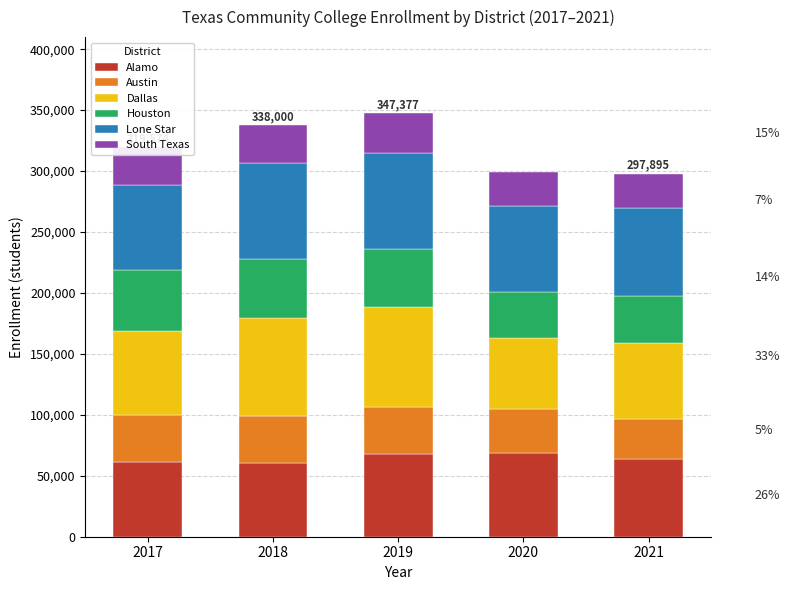

Count the number of categories in the chart.

5